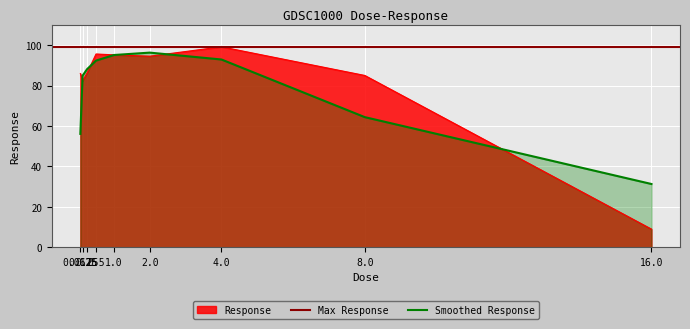

What is the label of the 6th point from the right?

0.5